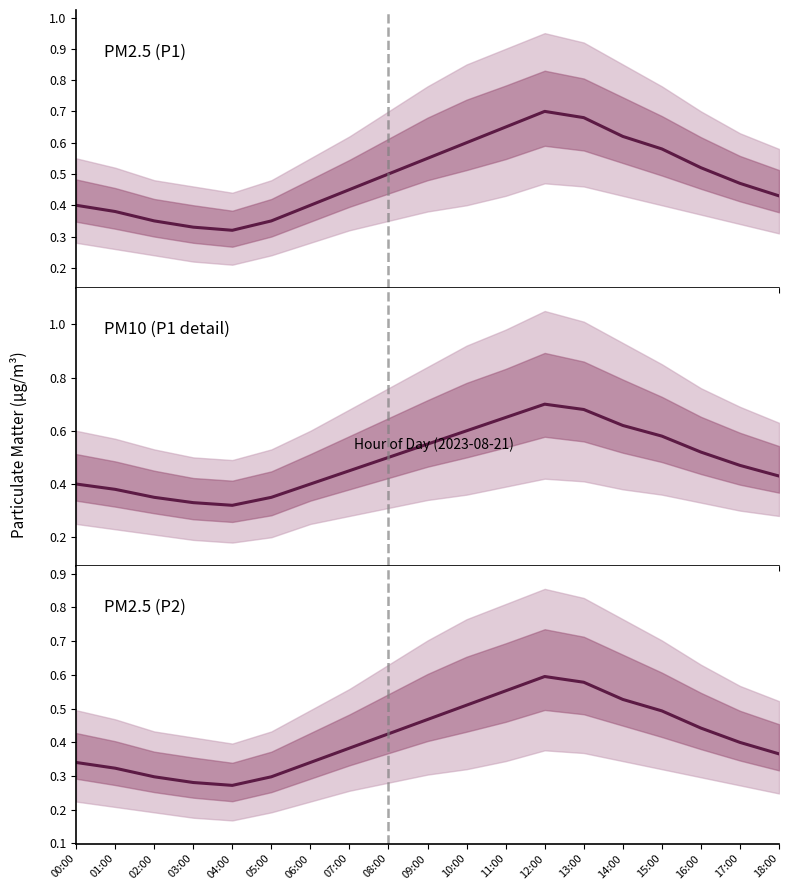

What is the difference between the maximum and minimum values in the PM2.5 (P1) series?

0.4